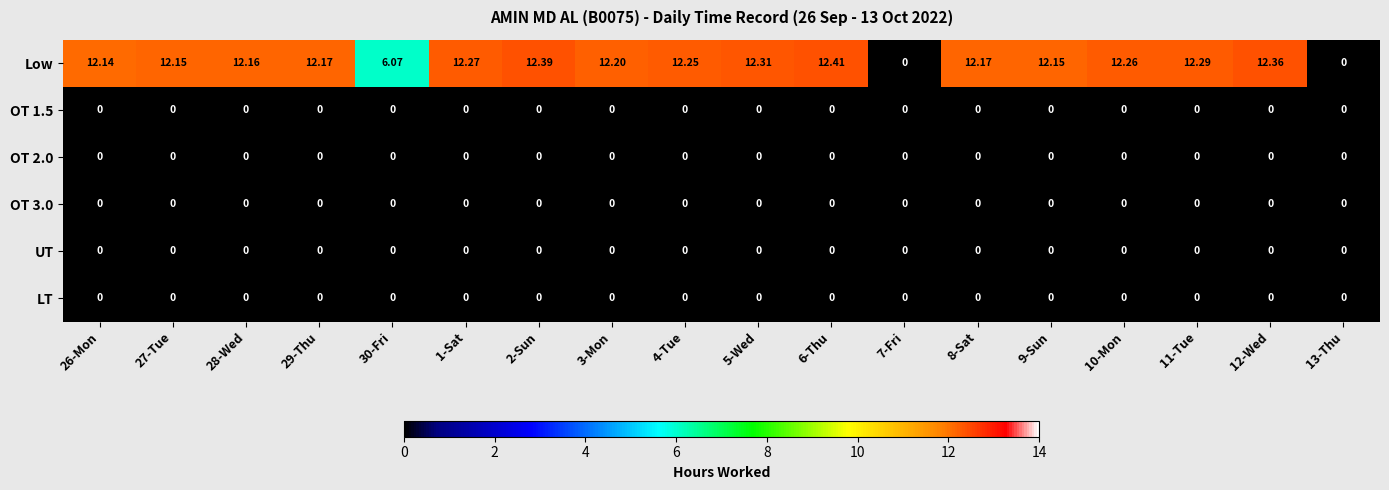

At which category is the sum across all series the highest?

6-Thu